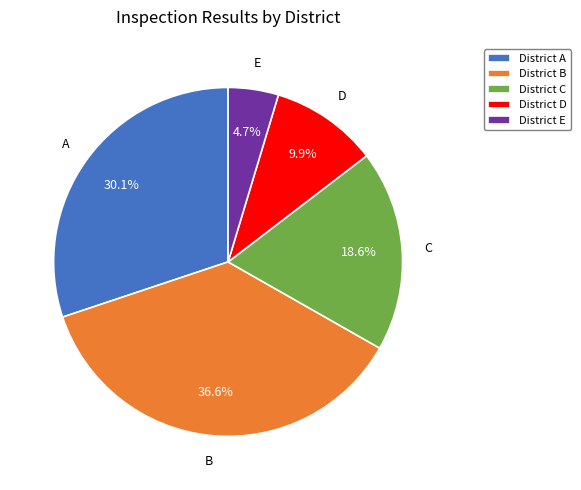

Between District C and District E, which is larger?

District C